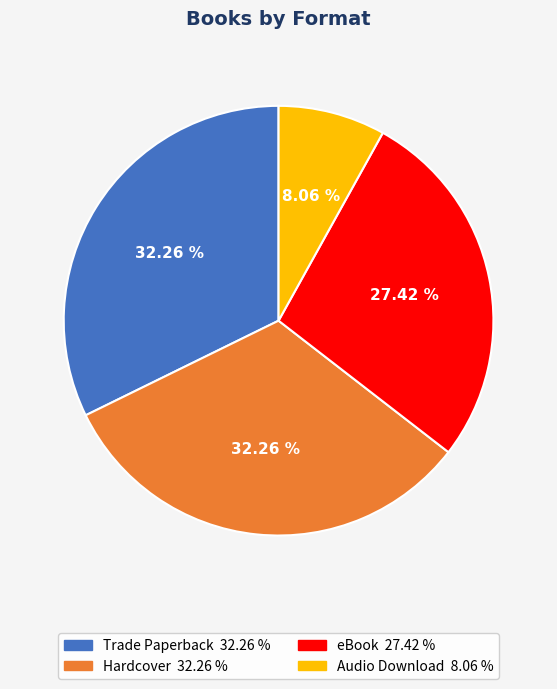

How many slices are in this pie chart?

4